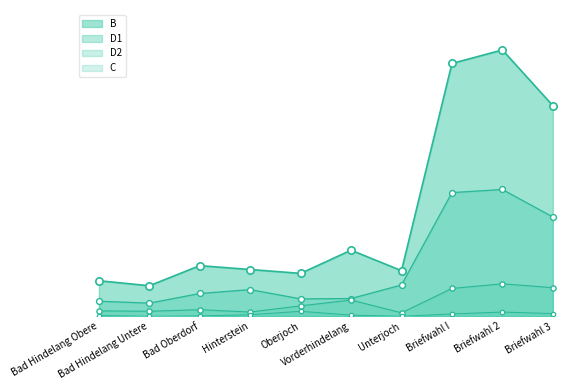

Is the value of D1 at Bad Oberdorf greater than the value of D2 at Bad Hindelang Untere?

Yes